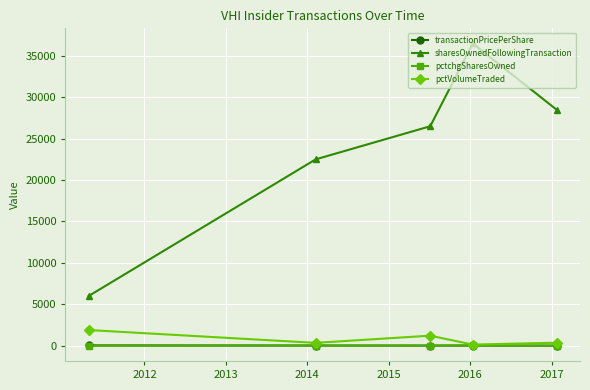

What is the difference between the maximum and minimum values in the pctVolumeTraded series?

1759.0